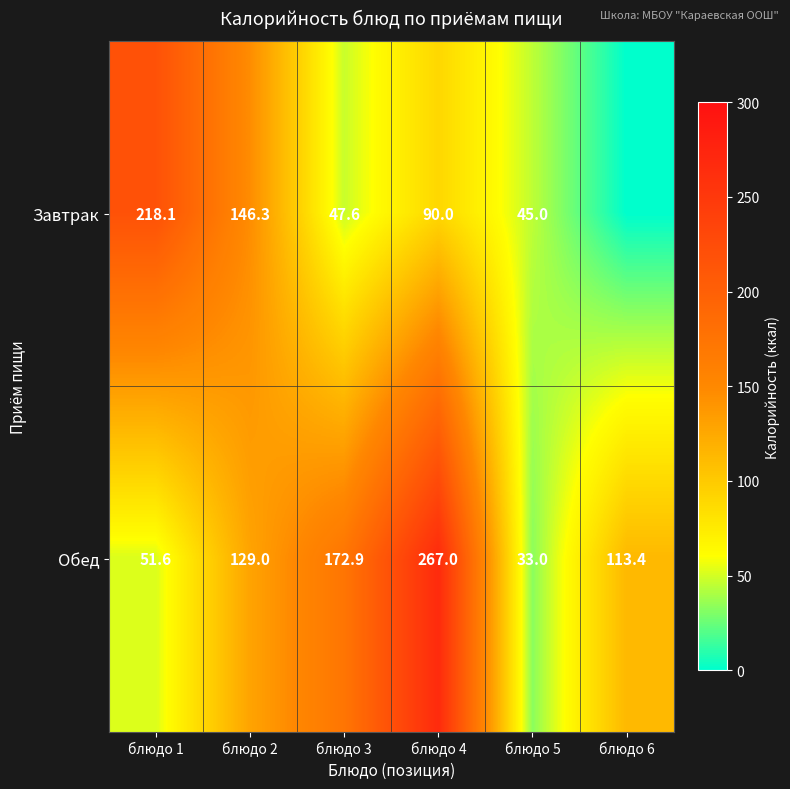

Is it true that Обед equals 113.4 at блюдо 6?

True